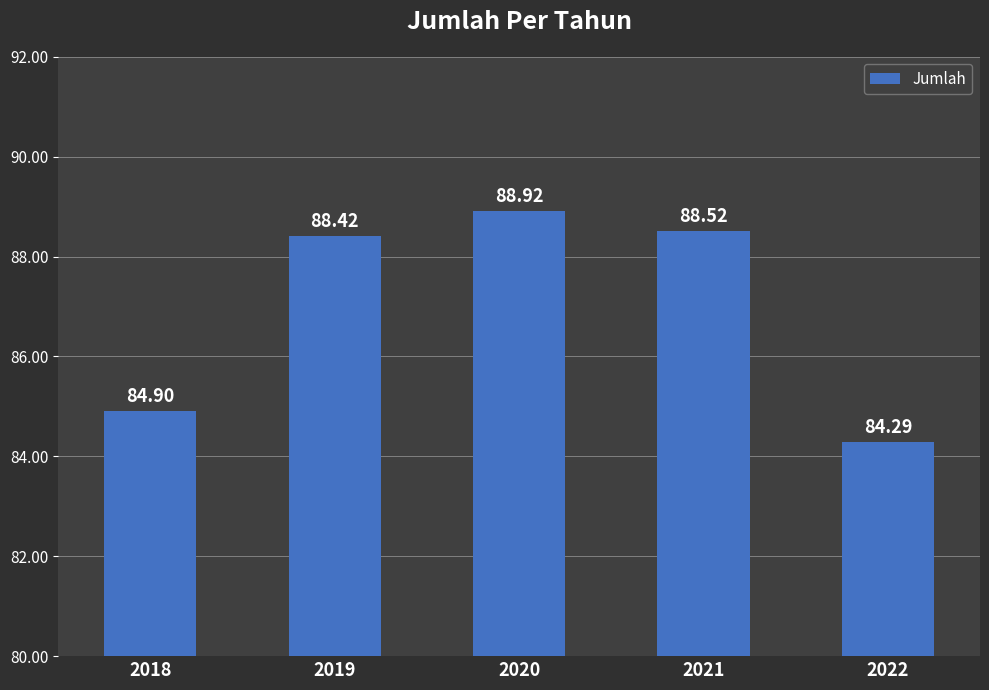

What is the value of the 3rd bar from the left?

88.9